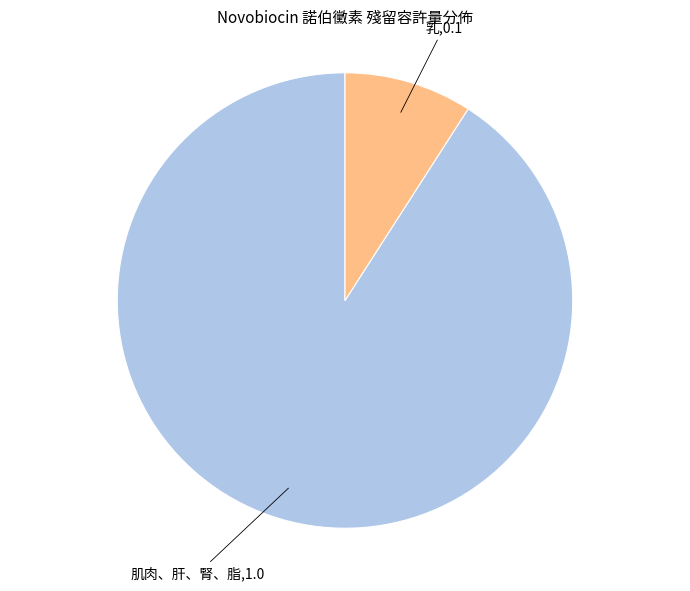

Does any single category account for the majority?

Yes